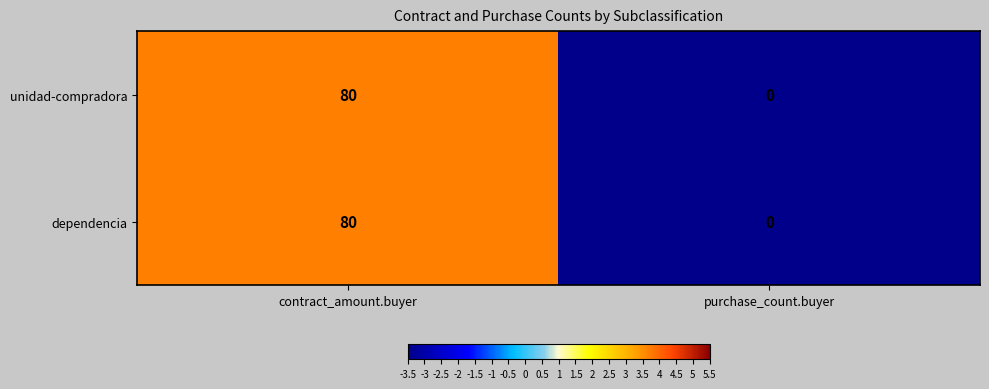

At which label does unidad-compradora reach its peak?

contract_amount.buyer